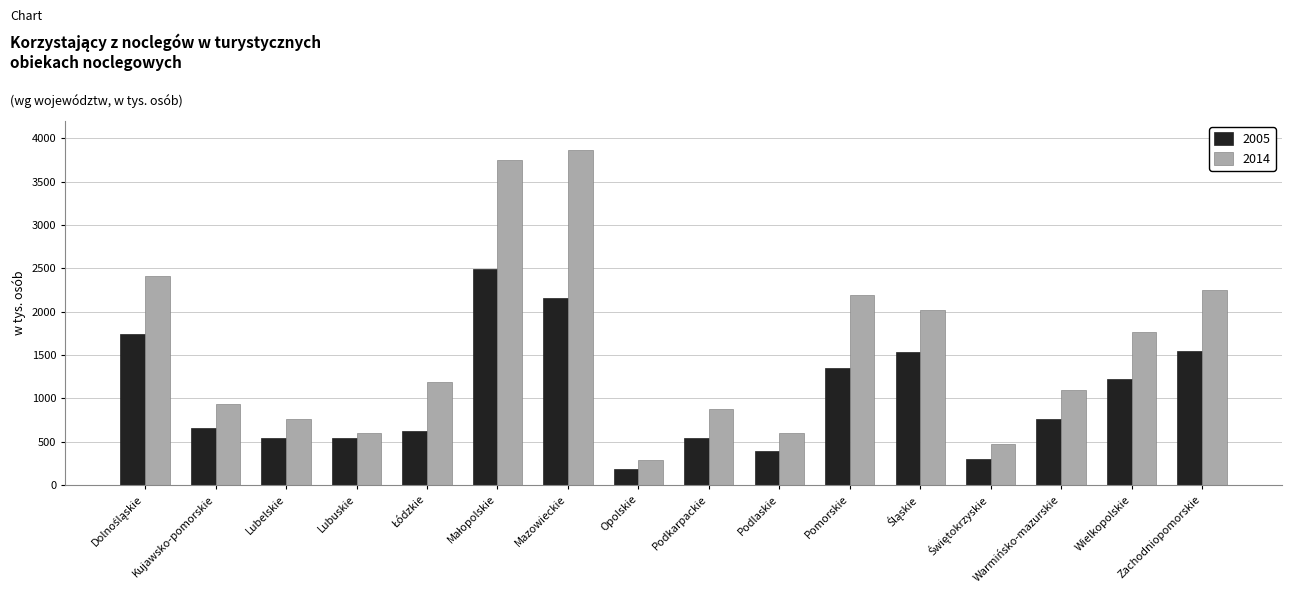

What is the sum of all 2005 values?

16597.4